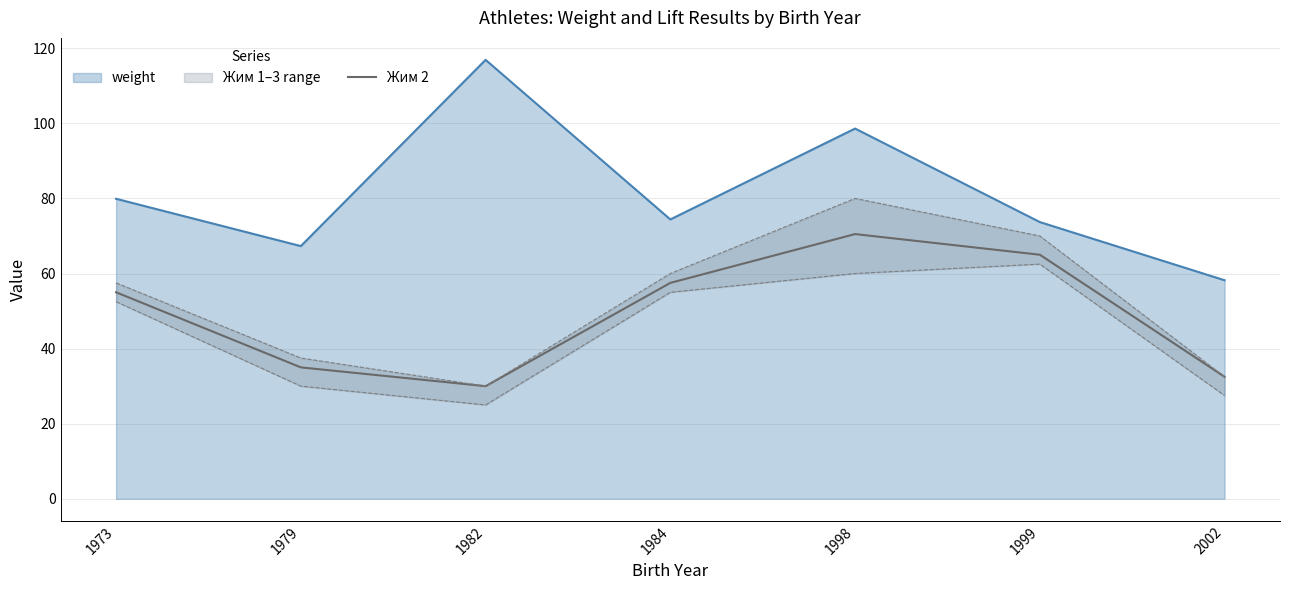

At which label is weight closest to 87?

1973